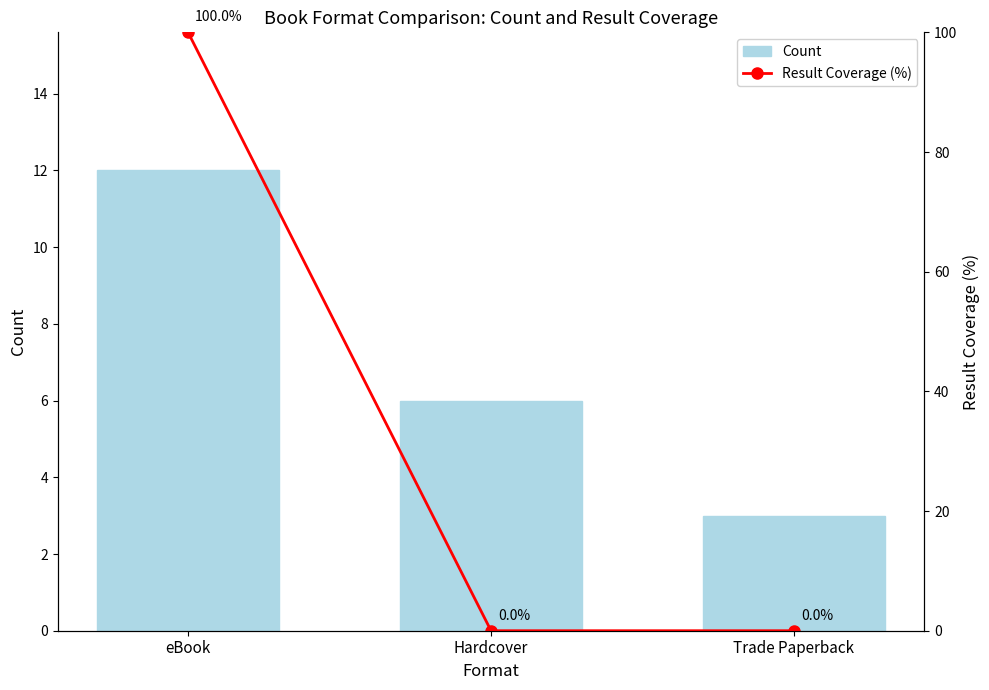

What is the label of the 2nd bar from the right?

Hardcover